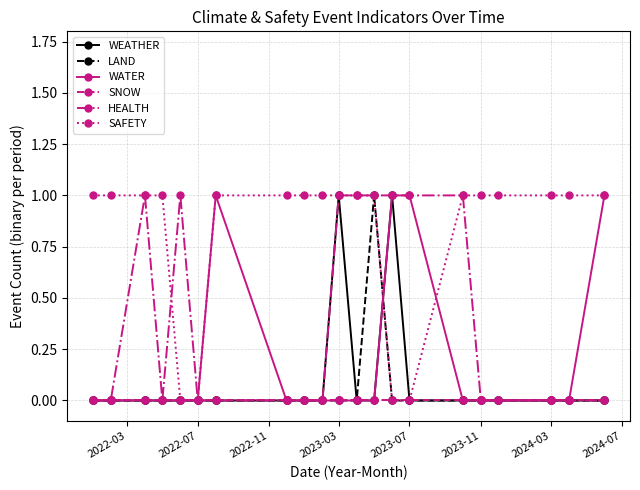

What is the highest value of the SAFETY series?

1